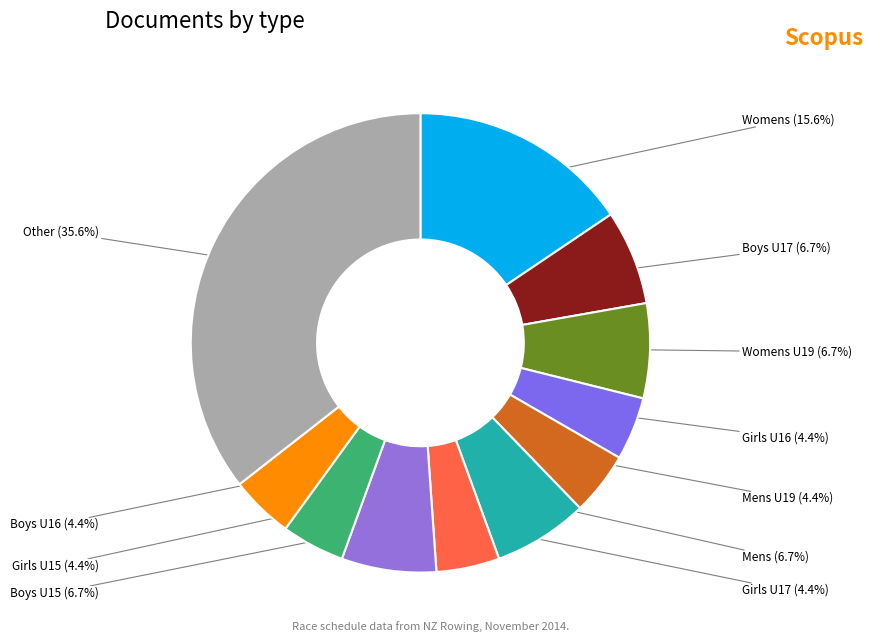

How many segments does this pie chart have?

11